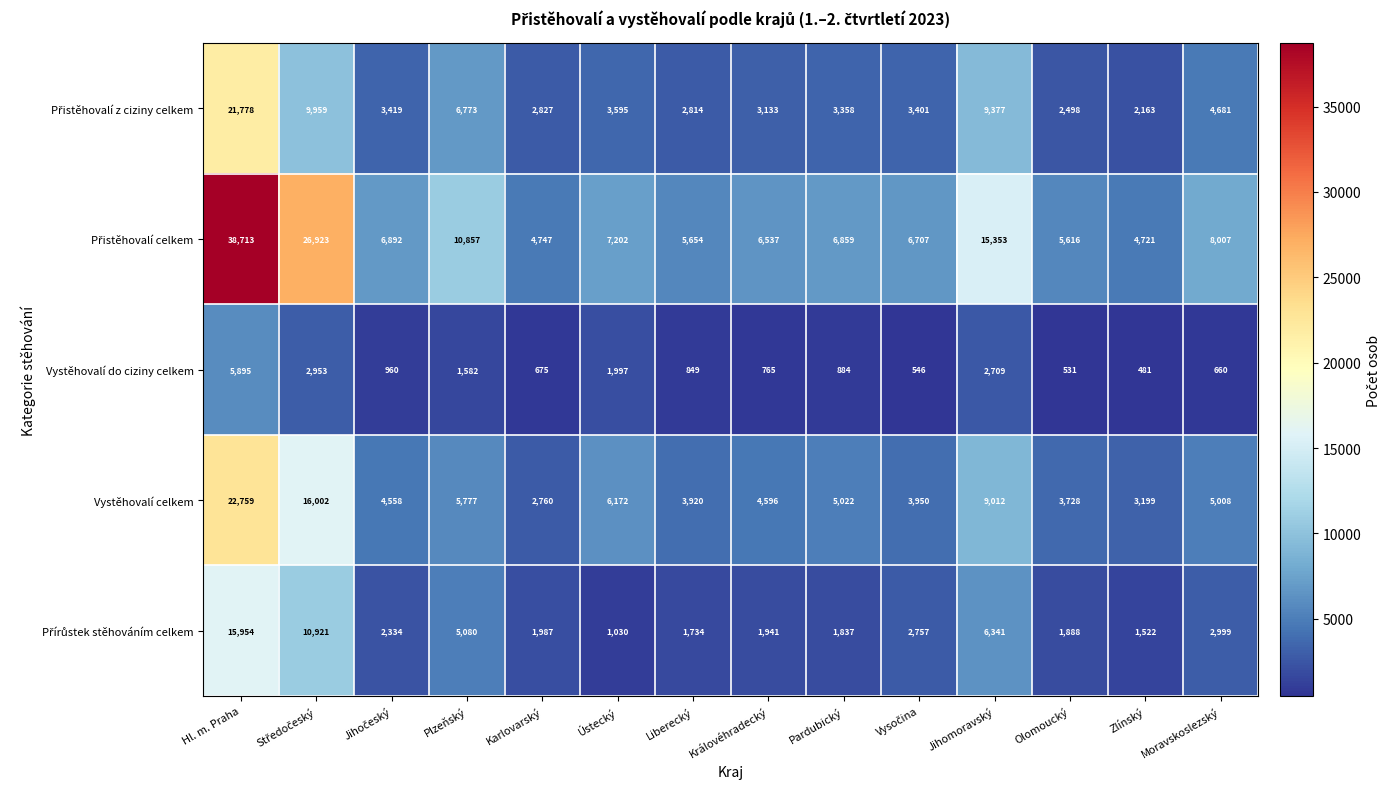

What is the sum of all Vystěhovalí do ciziny celkem values?

21487